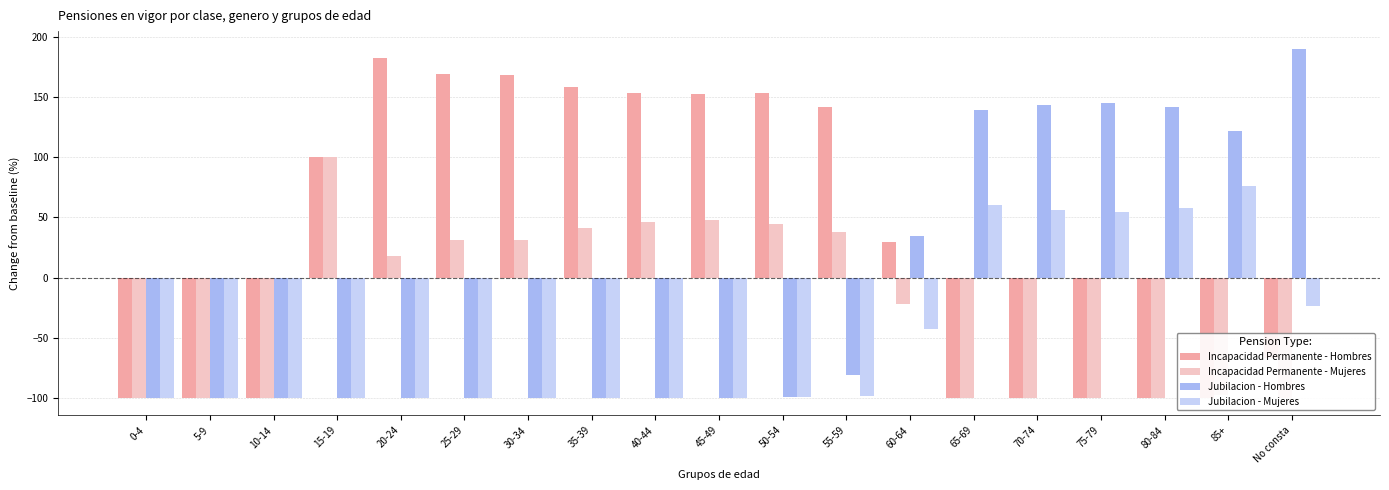

Which category has the highest value across all series?

No consta